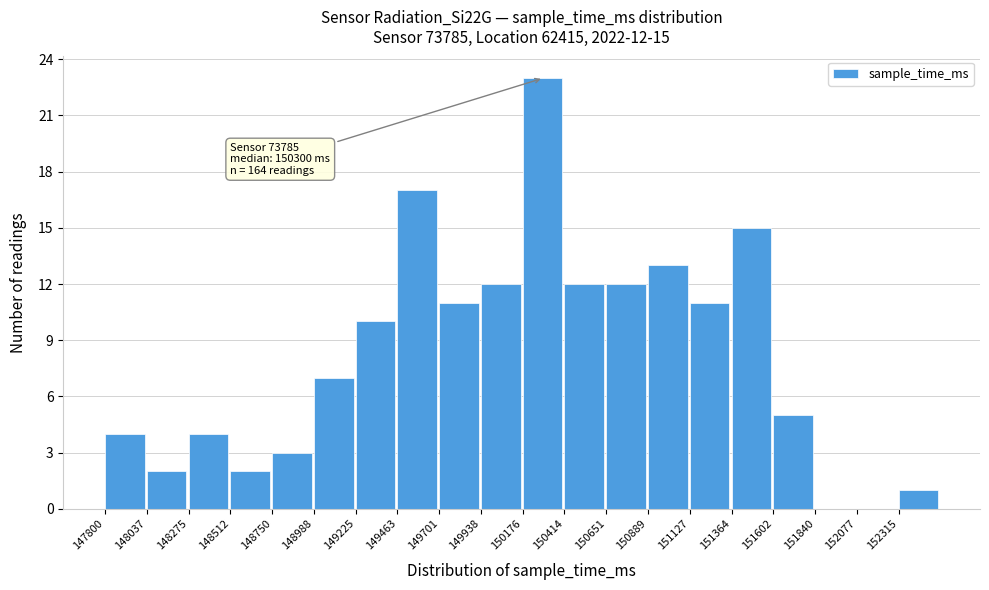

Which range on the x-axis has the tallest bar?

150200 to 150400